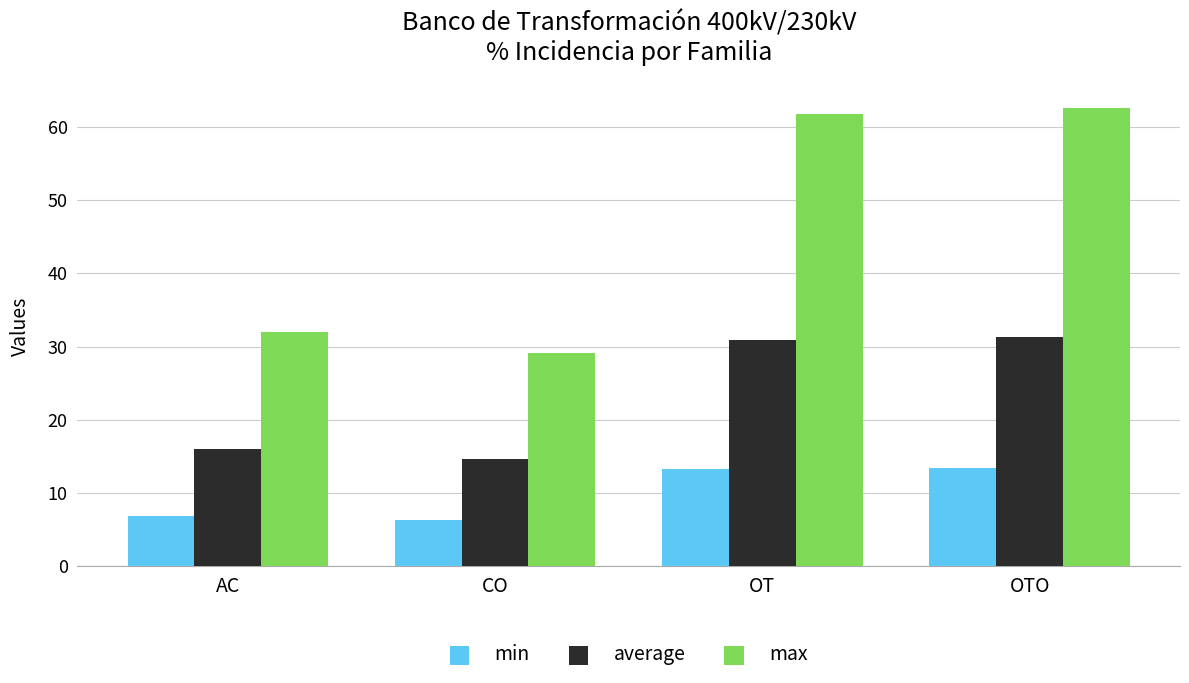

What is the value of the average bar at the 4th from the left?

31.3